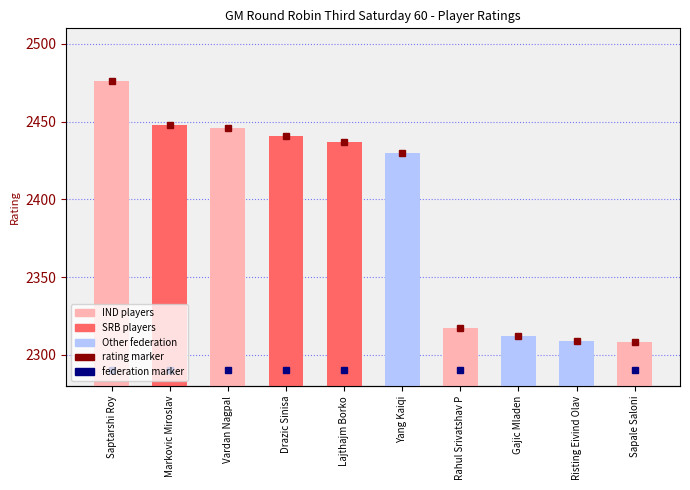

What is the change in value from Vardan Nagpal to Rahul Srivatshav P?

-129